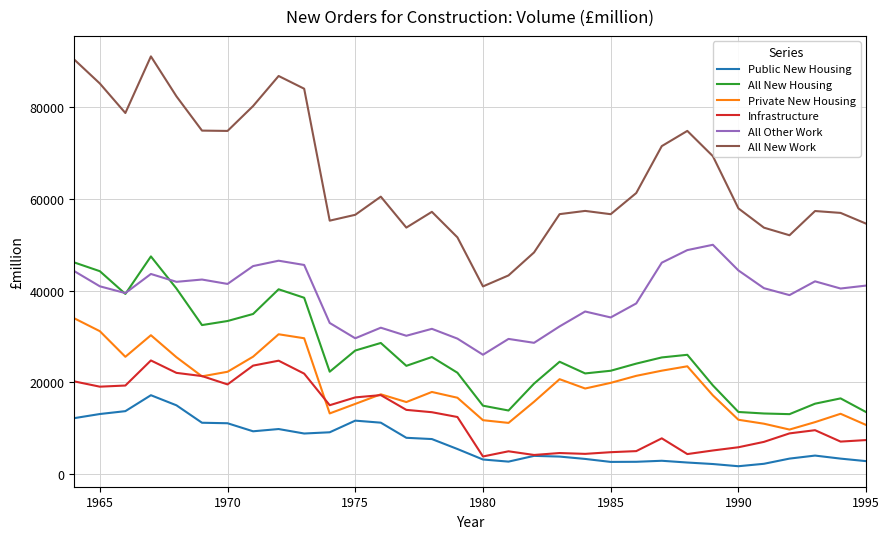

True or false: Infrastructure and All Other Work cross at least once.

False